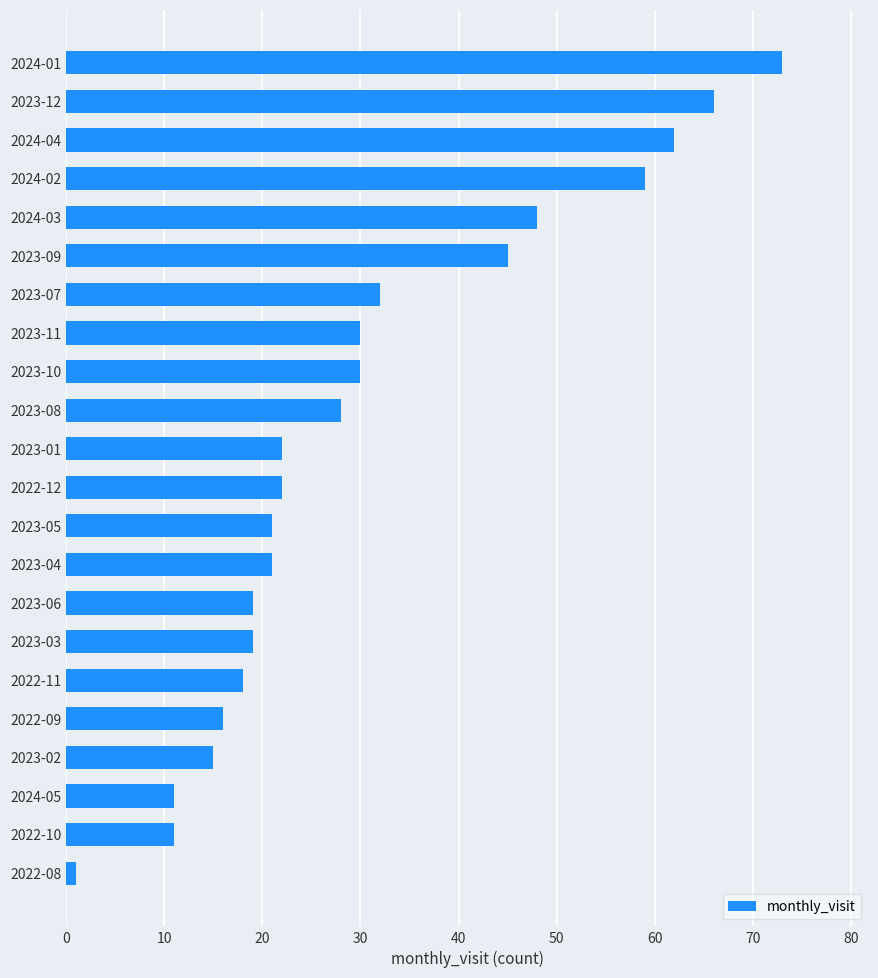

Which has a higher value, 2023-03 or 2023-04?

2023-04